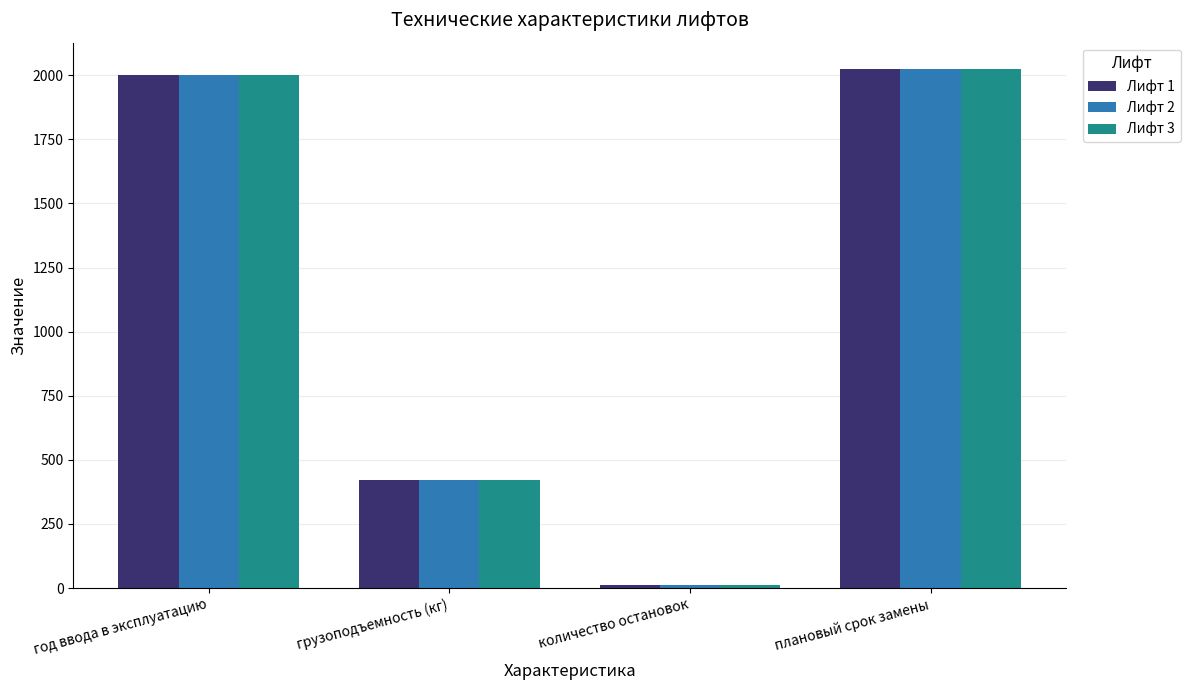

What is the label of the 1st bar from the right?

плановый срок замены